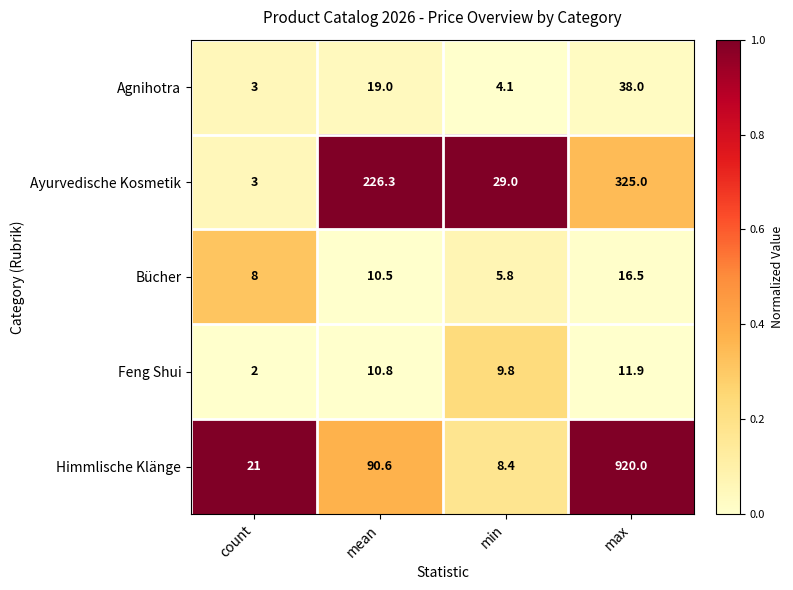

At which category is the sum across all series the highest?

max